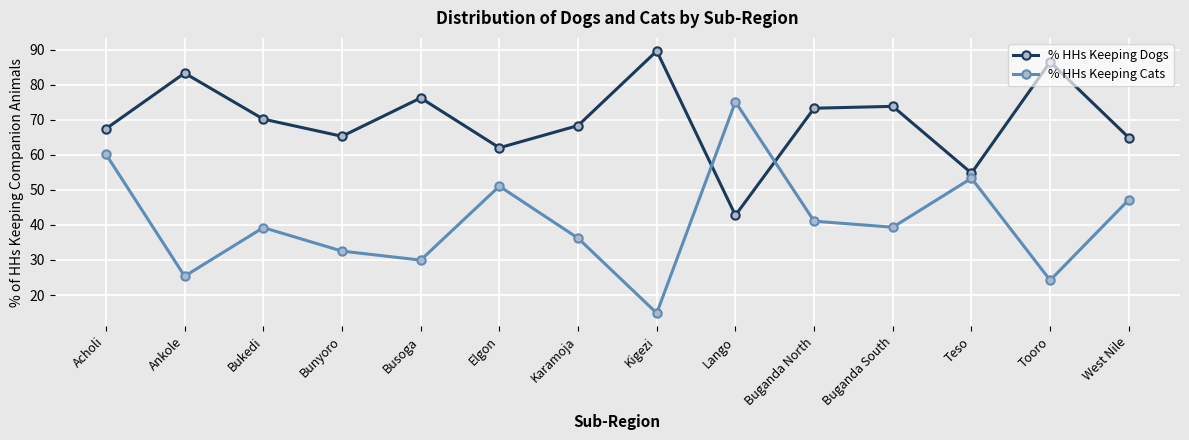

At which category does % HHs Keeping Cats reach its first local valley?

Ankole